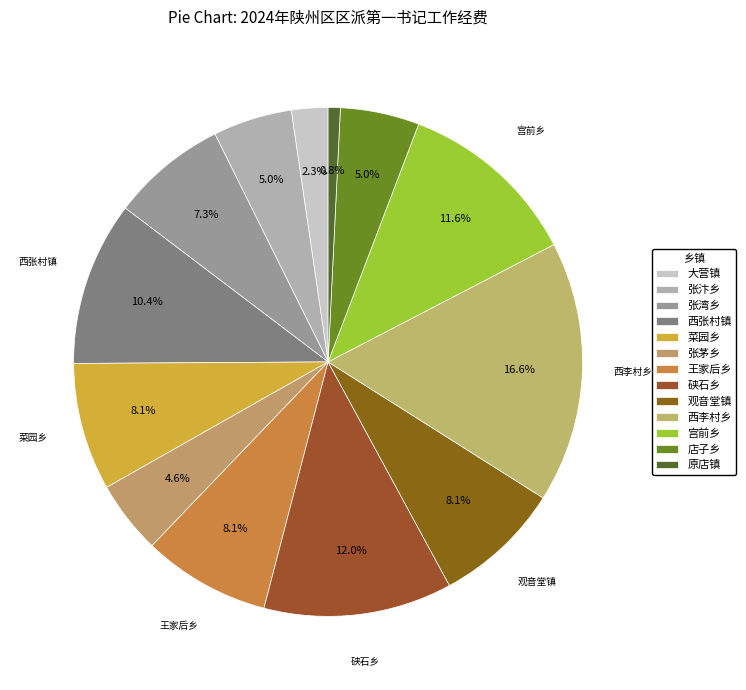

How many segments does this pie chart have?

13